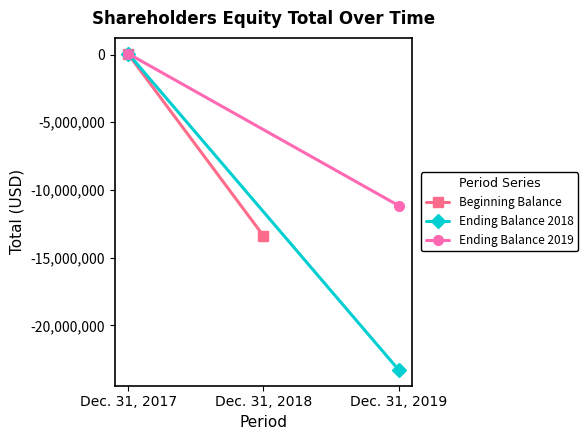

At which category is the sum across all series the highest?

Dec. 31, 2017